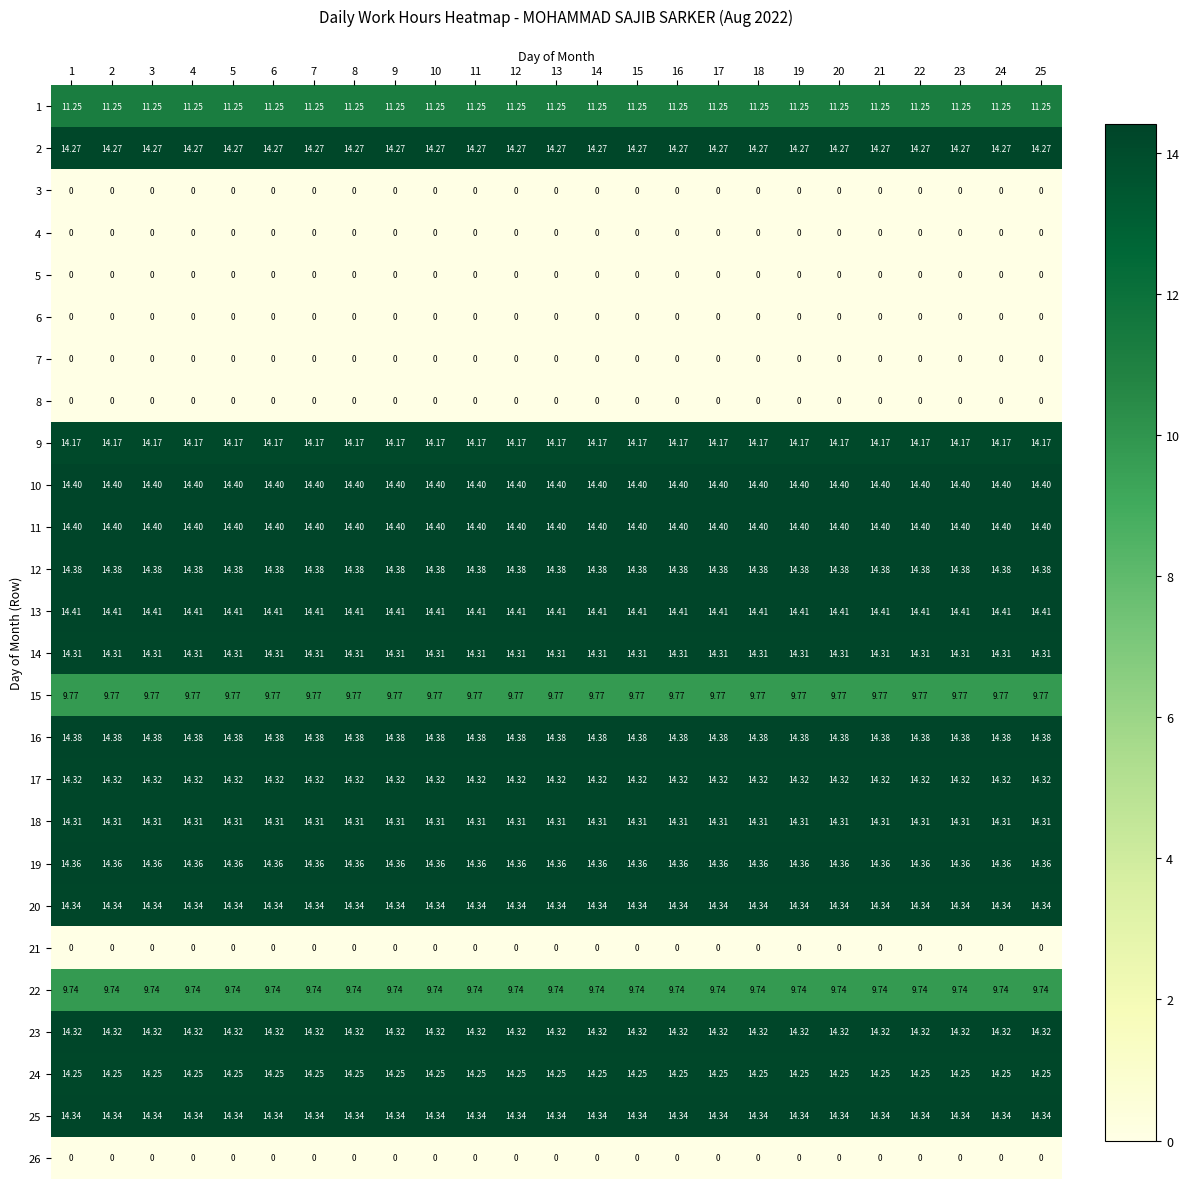

Is the value of 18 at 17 greater than the value of 19 at 13?

No